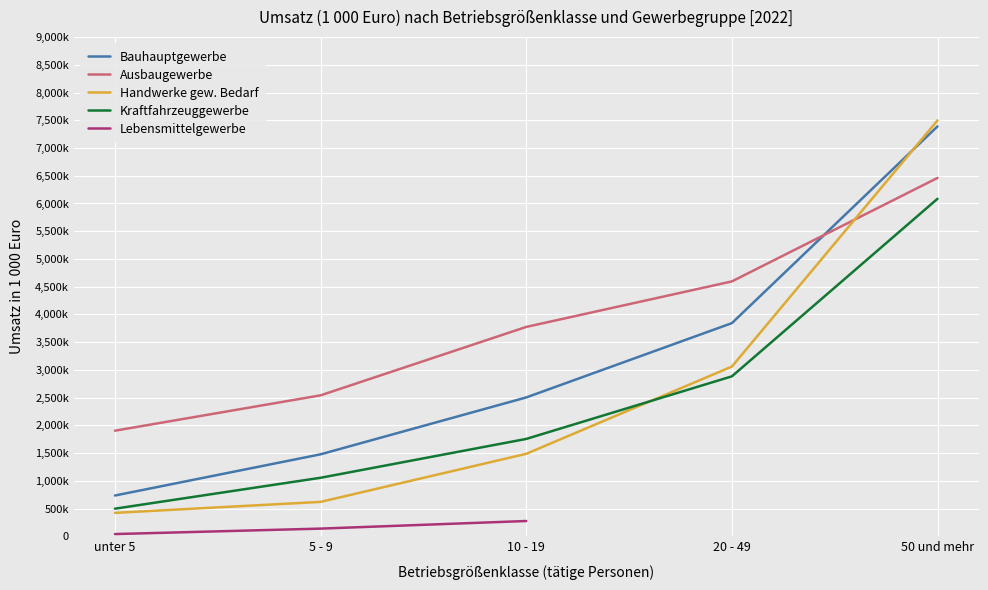

Which series has the largest range (max minus min)?

Handwerke gew. Bedarf